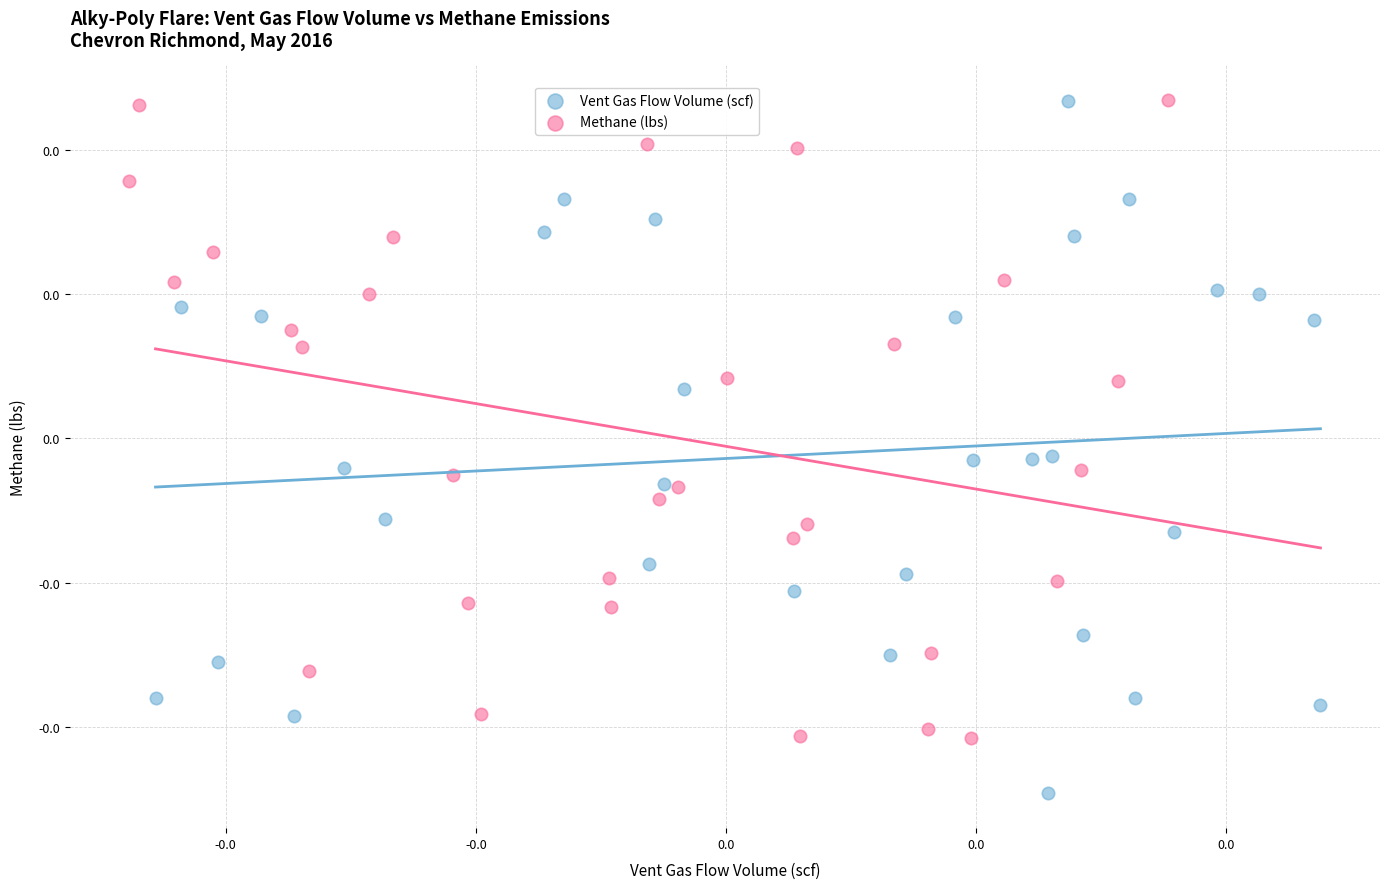

Which series has the widest spread of Y values?

Vent Gas Flow Volume (scf)